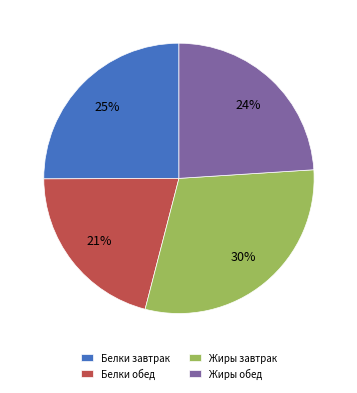

Does Жиры завтрак represent more than half of the total?

No